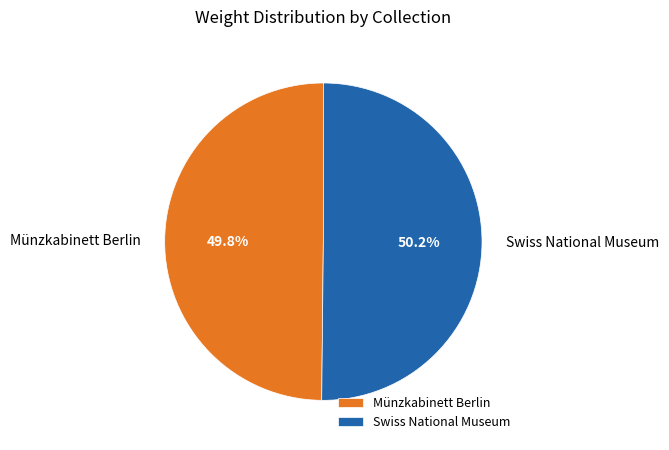

Is there a majority slice in this chart?

Yes